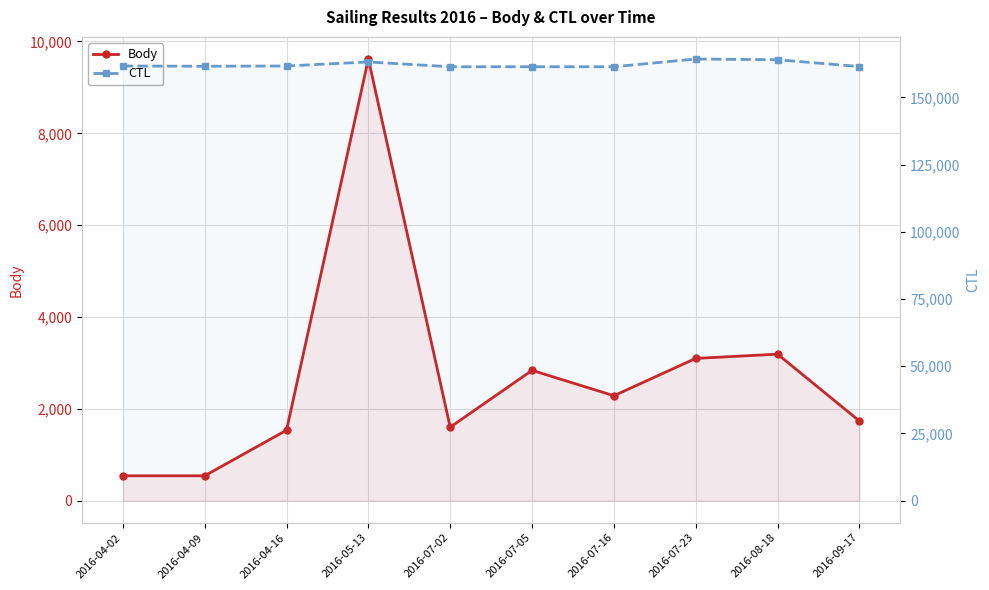

True or false: Body and CTL intersect in this chart.

False